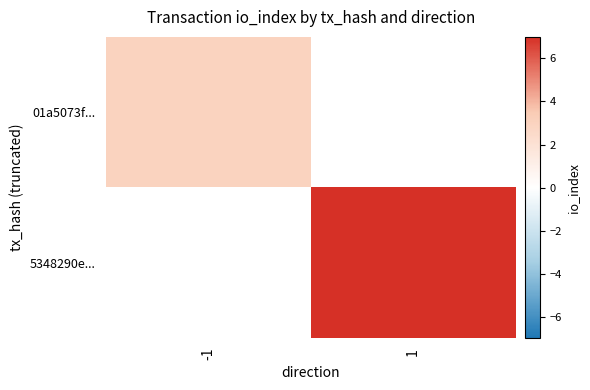

At which category does the chart reach its peak across all series?

1